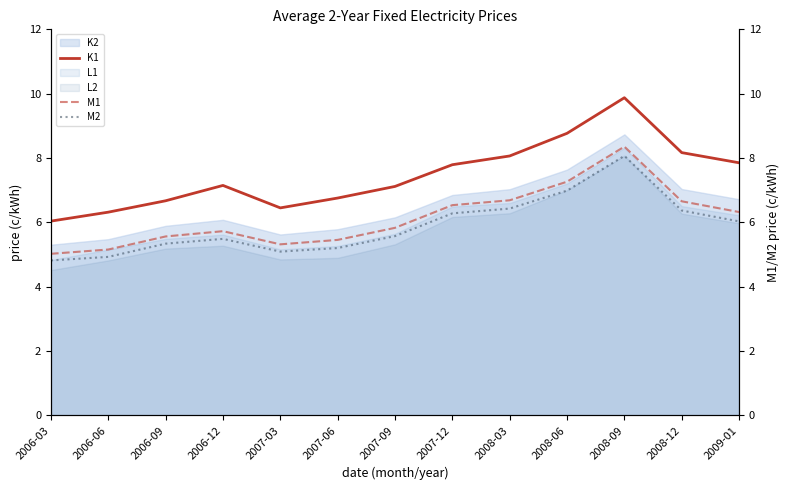

The K1 series shows 3.7 at 2008-09. True or false?

False